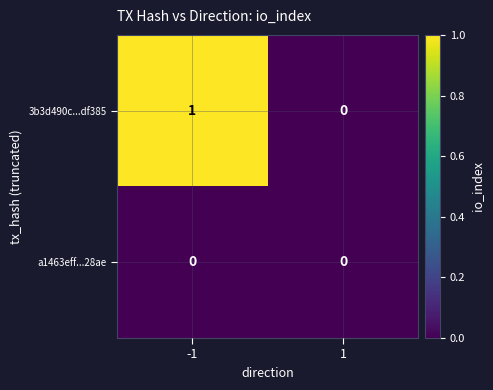

Is the value of a1463eff...28ae at 1 greater than the value of 3b3d490c...df385 at -1?

No